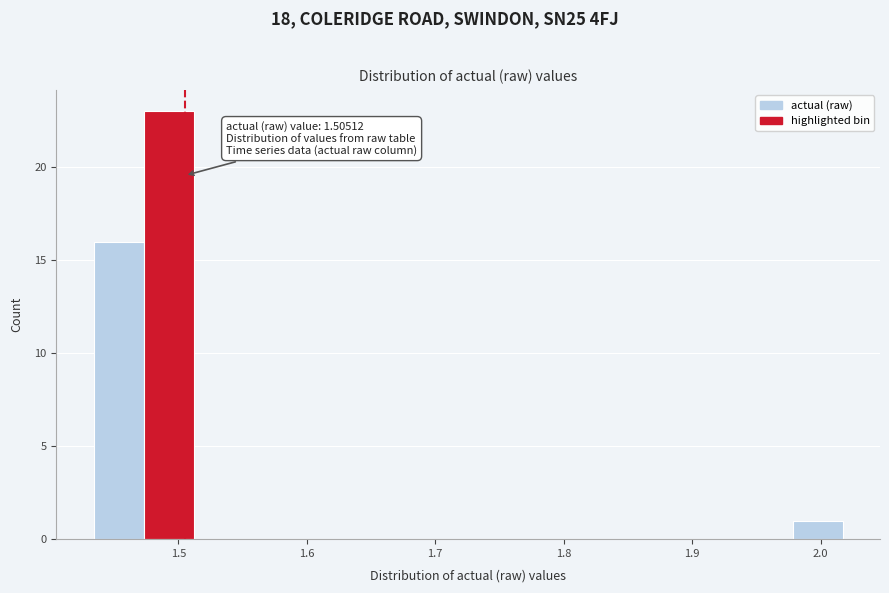

Around what value on the x-axis is the tallest bar? Give the approximate position of its centre, as read against the axis.

1.49